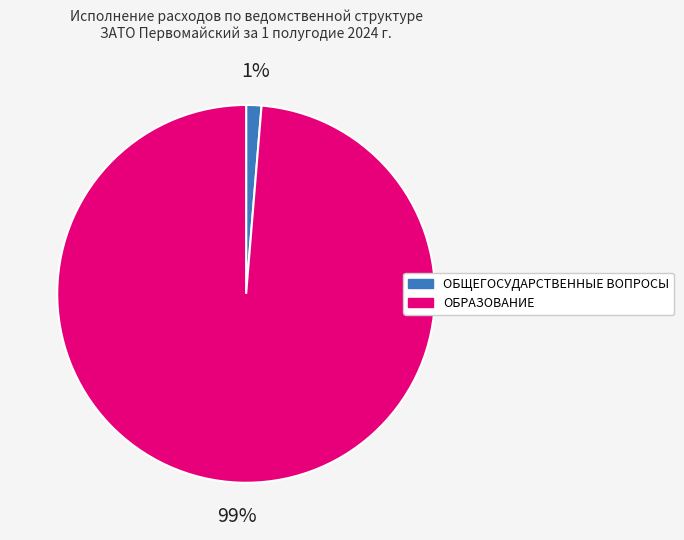

Is the sum of ОБРАЗОВАНИЕ and ОБЩЕГОСУДАРСТВЕННЫЕ ВОПРОСЫ greater than half?

Yes